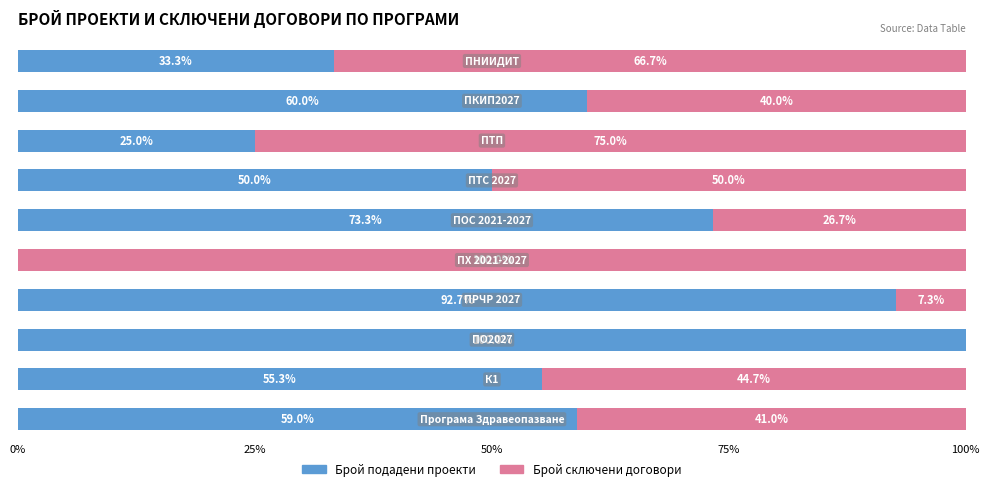

What is the sum of all Брой подадени проекти values?

548.6